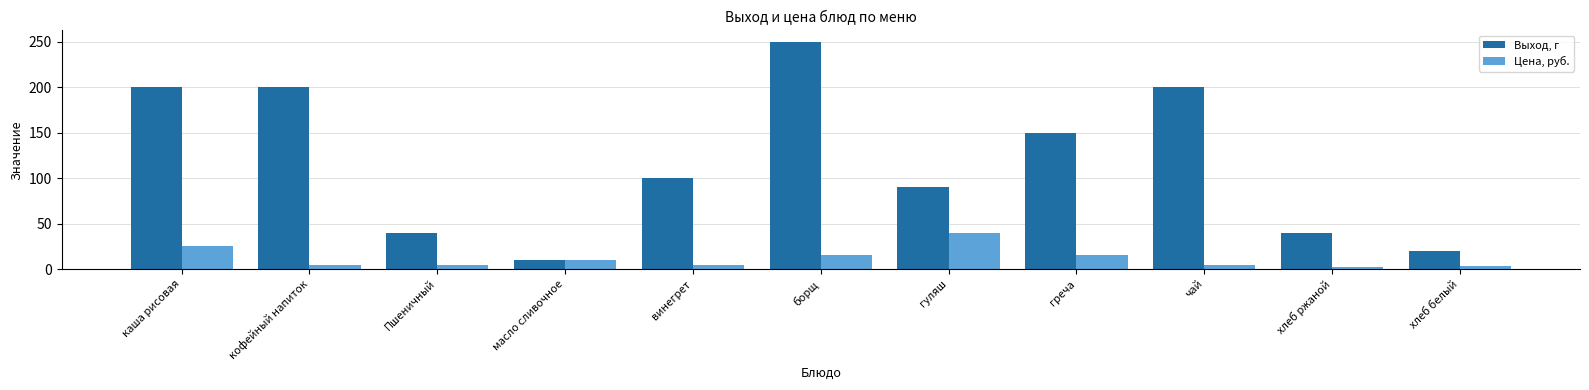

The value of Цена, руб. at гуляш is 71. True or false?

False